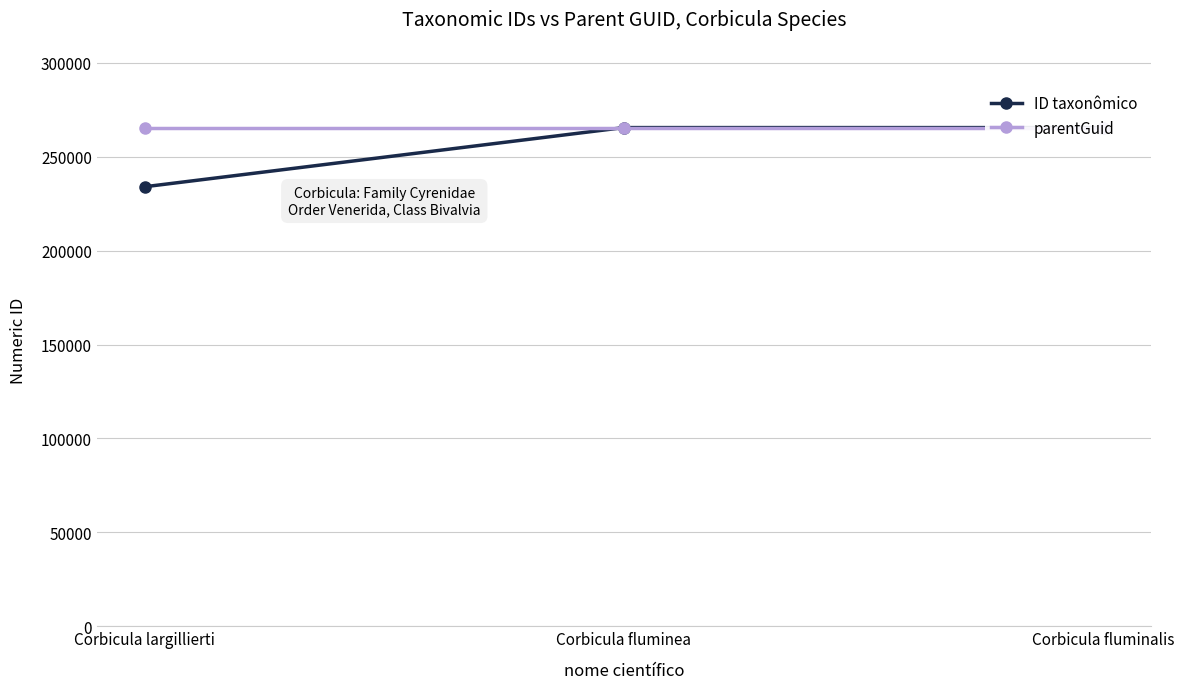

What are all the series names shown in the legend?

ID taxonômico, parentGuid